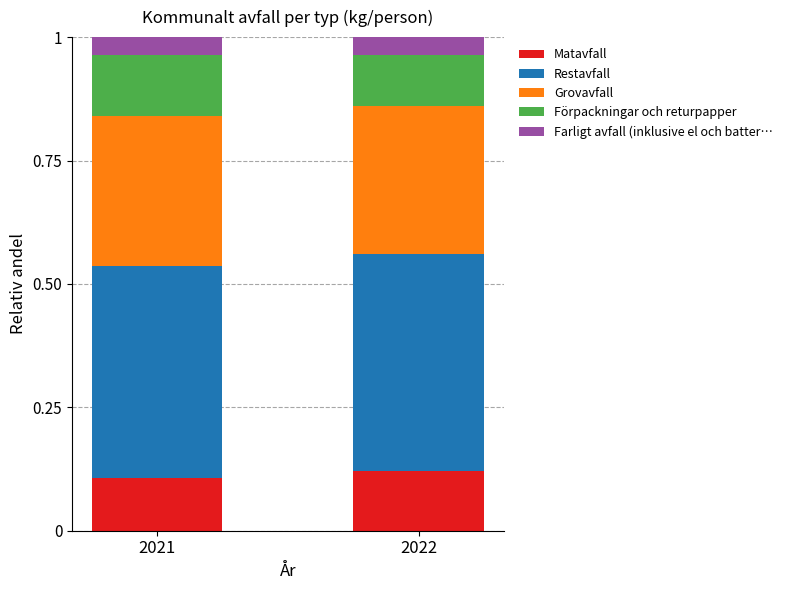

What is the total value across all series at 2021?

1.0